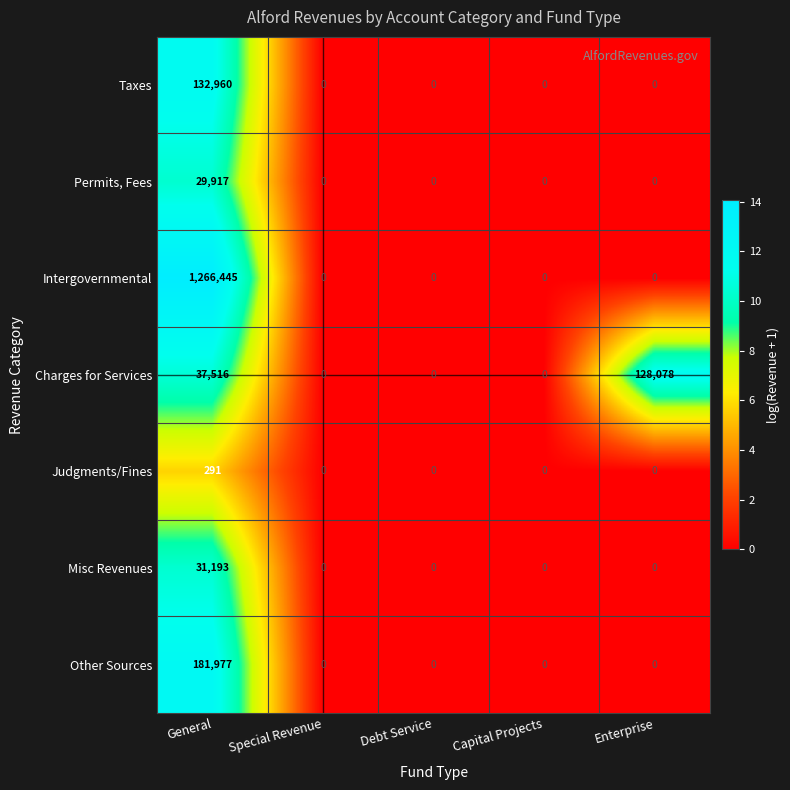

Is it true that Intergovernmental equals 517088 at Special Revenue?

False